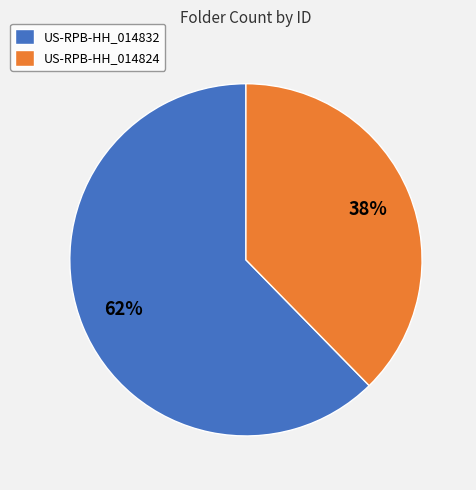

The US-RPB-HH_014832 slice represents 76% of the pie. True or false?

False